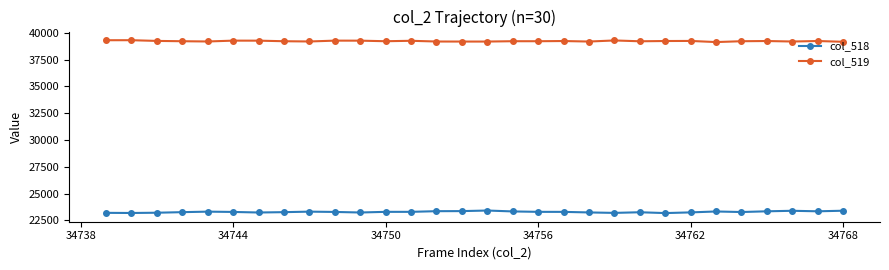

True or false: col_518 has more than 1 interior local peaks.

True